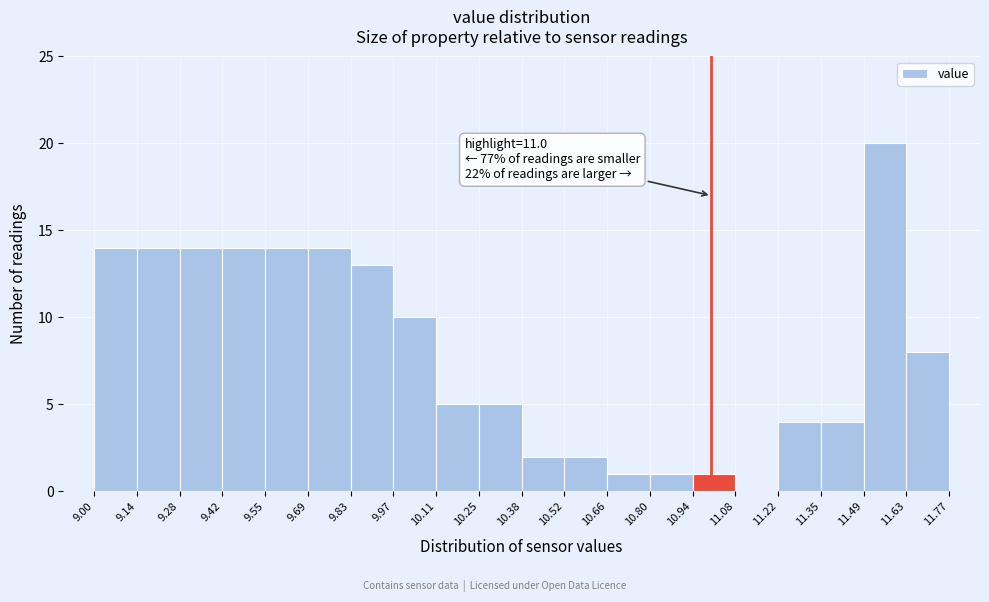

Over which range of the x-axis is the bar tallest?

11.49 to 11.63